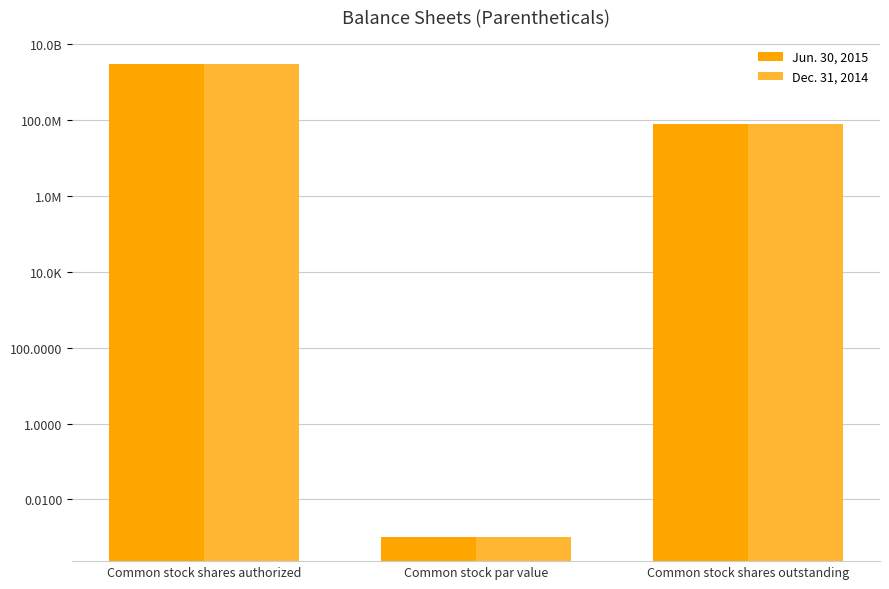

Reading left to right, what are all the values shown in this chart?

Jun. 30, 2015: Common stock shares authorized=3000000000.0	Common stock par value=0.0	Common stock shares outstanding=74661408.0
Dec. 31, 2014: Common stock shares authorized=3000000000.0	Common stock par value=0.0	Common stock shares outstanding=74661408.0